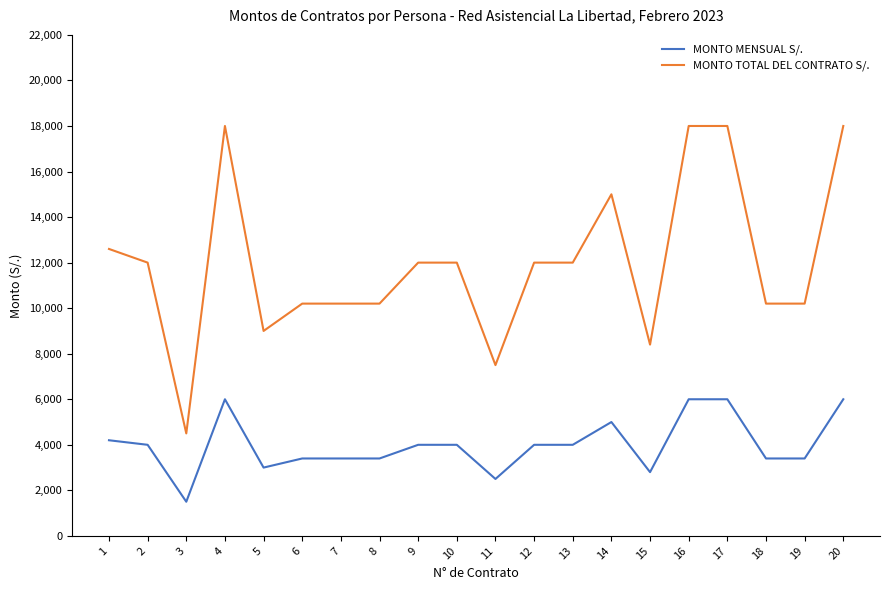

True or false: MONTO TOTAL DEL CONTRATO S/. has more than 0 interior local peaks.

True